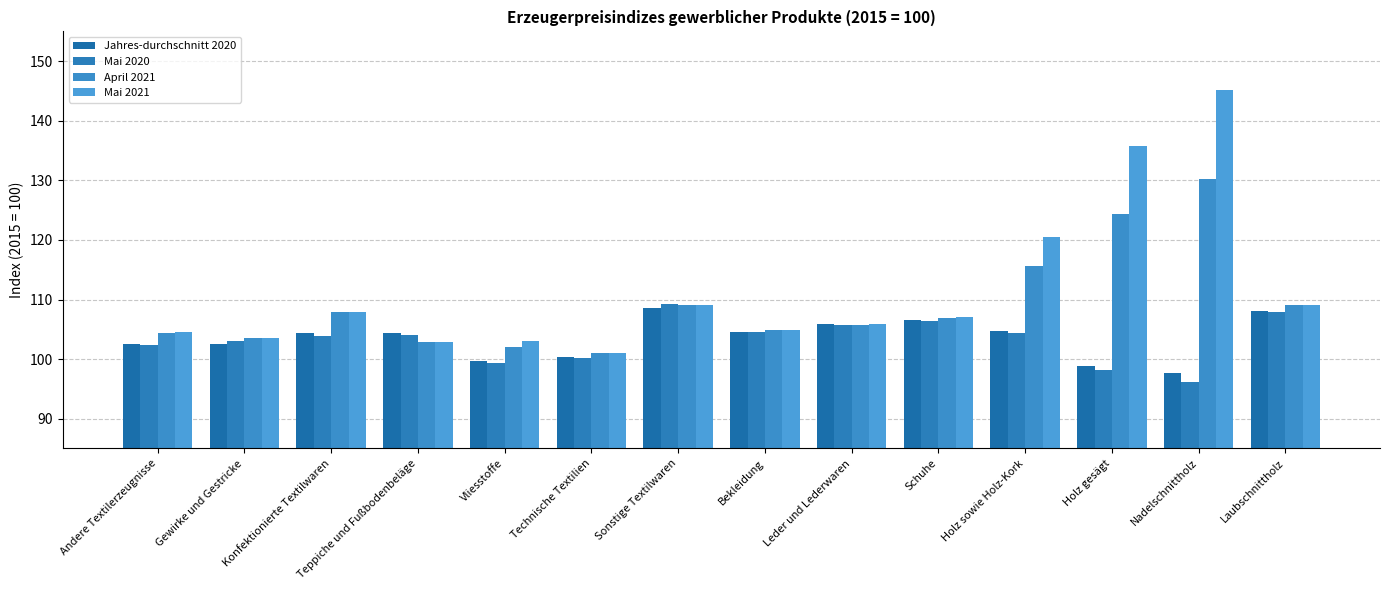

At which category is the sum across all series the highest?

Nadelschnittholz